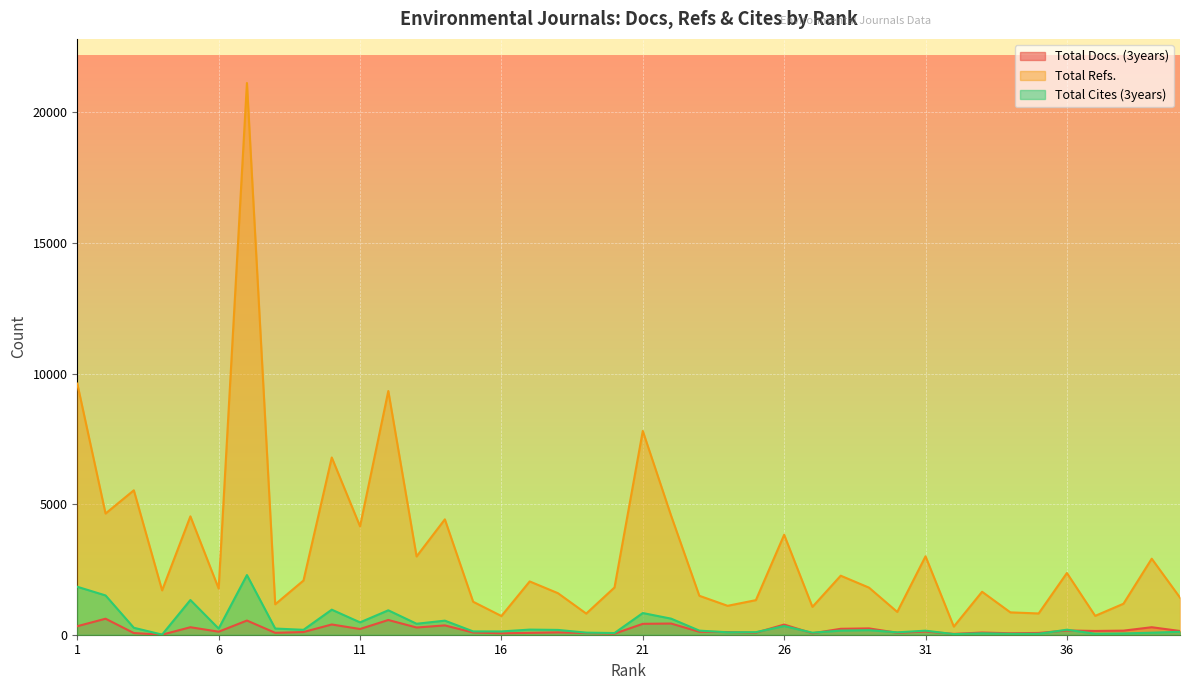

Where is Total Cites (3years) nearest to the value 1144?

5